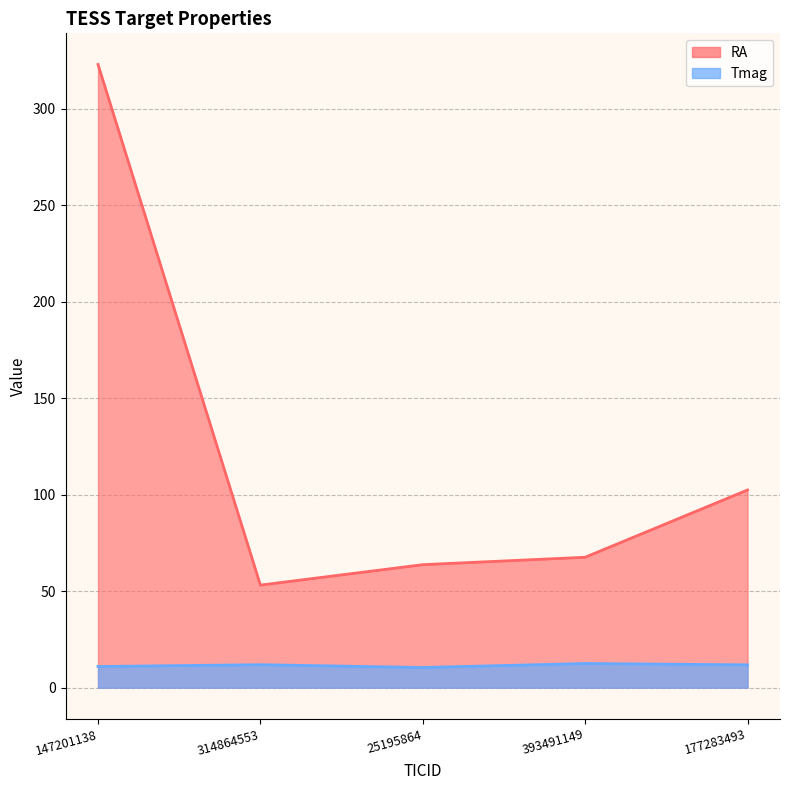

At which category does the chart reach its peak across all series?

147201138